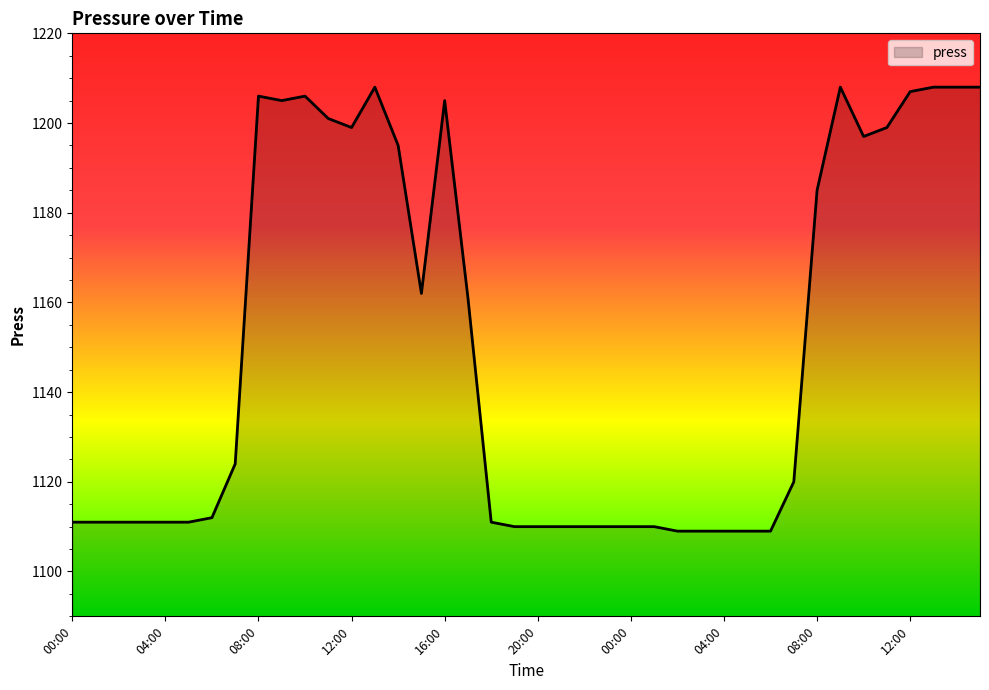

How many categories are shown in the chart?

40